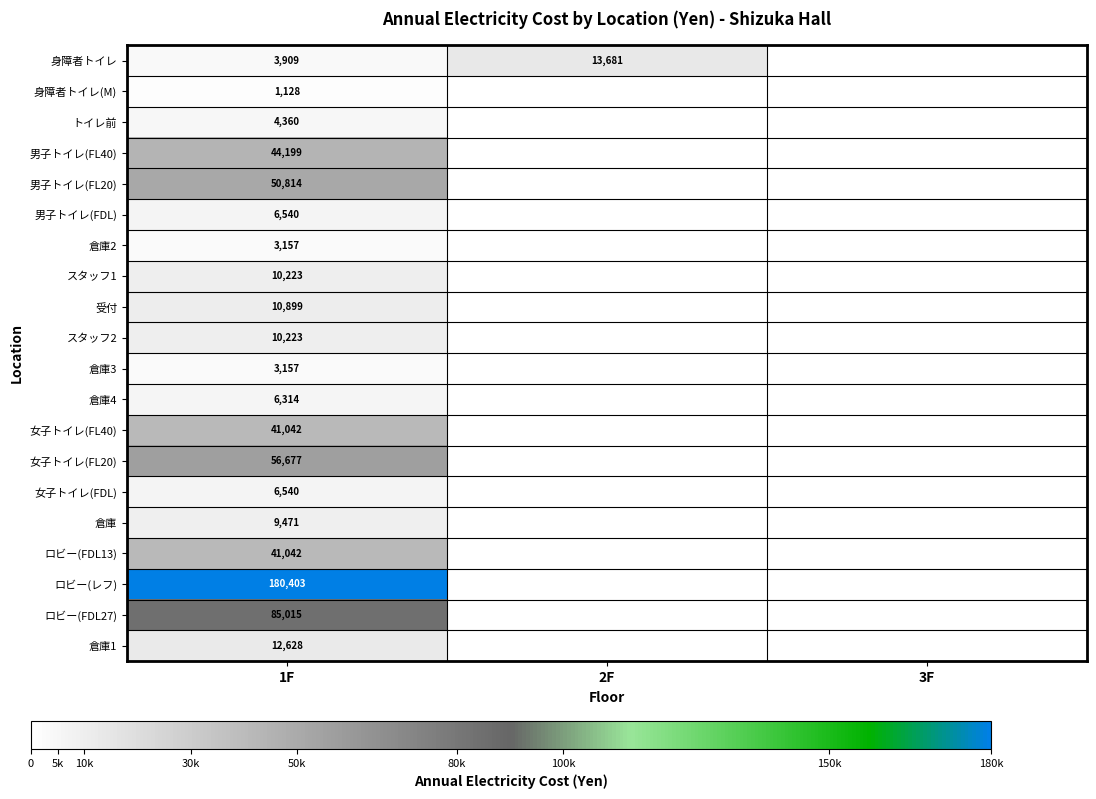

What is the total value across all series at 1F?

587741